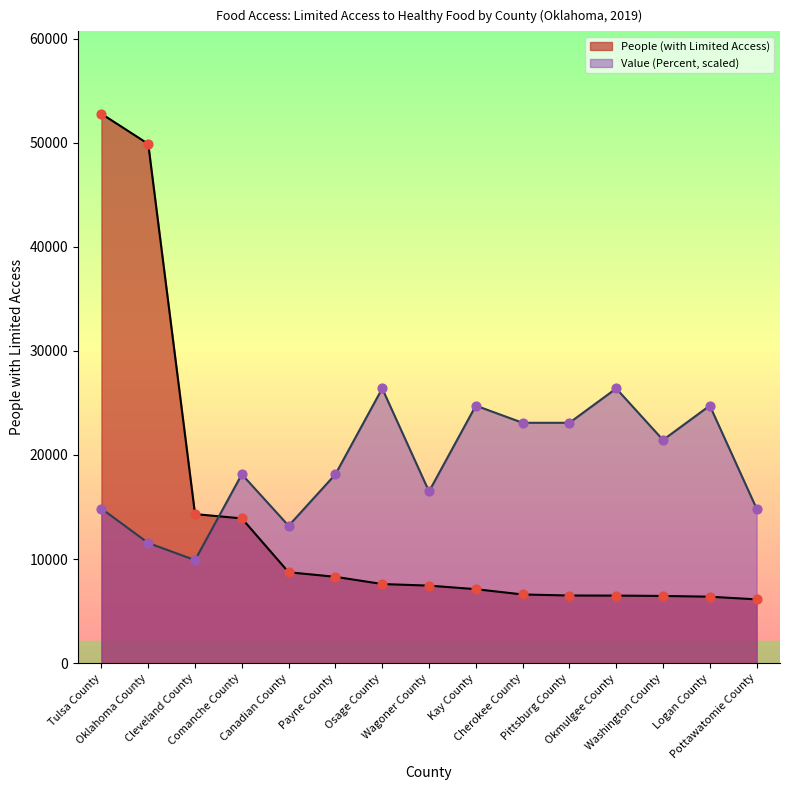

What is the total value across all series at Comanche County?

32047.8